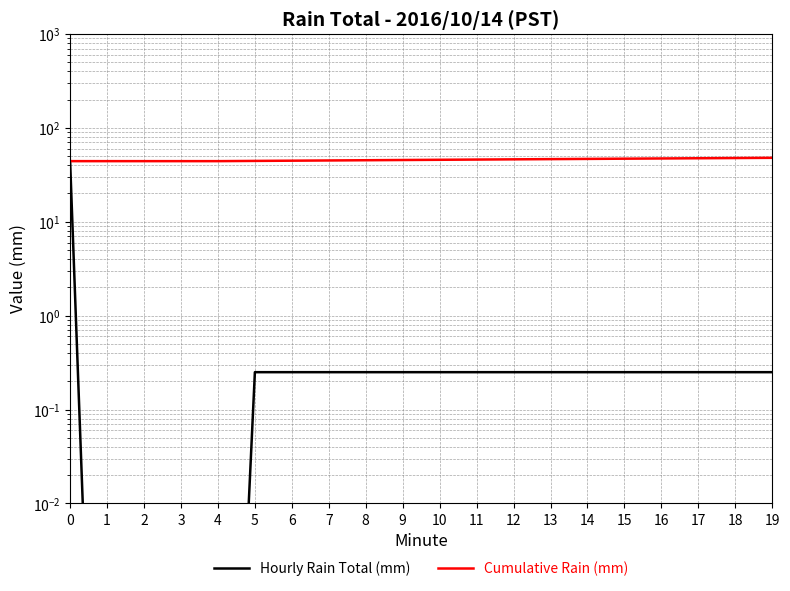

Is the value of Cumulative Rain (mm) at 11 greater than the value of Hourly Rain Total (mm) at 3?

Yes